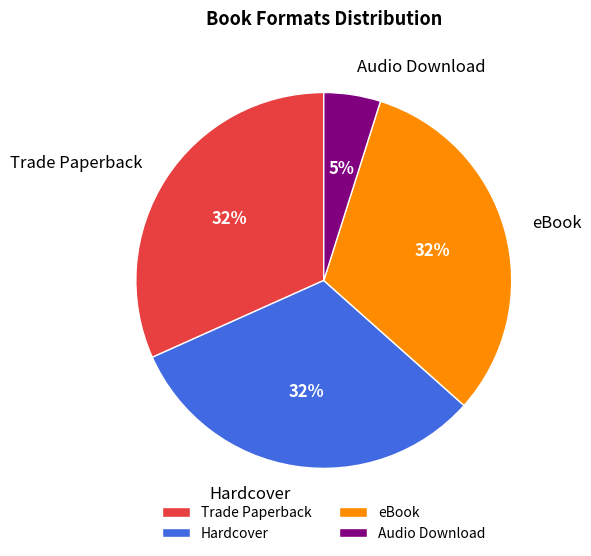

To the nearest percent, what portion does Hardcover represent?

32%